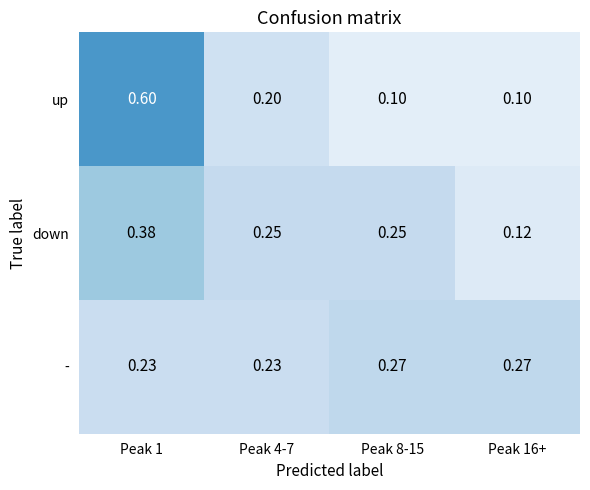

Is the value of down at Peak 1 greater than the value of - at Peak 1?

Yes